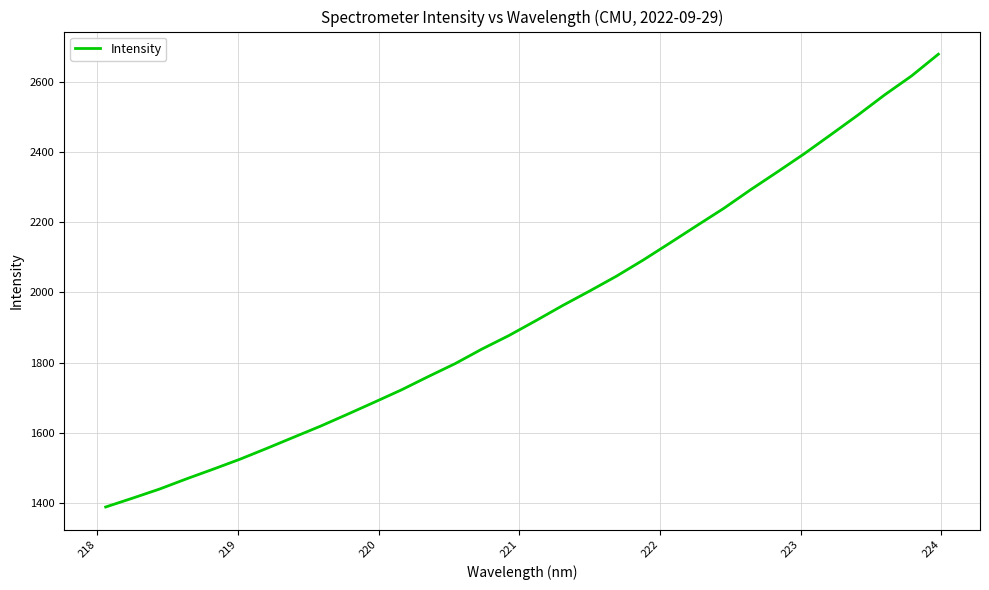

What is the minimum value shown in the chart?

1388.6